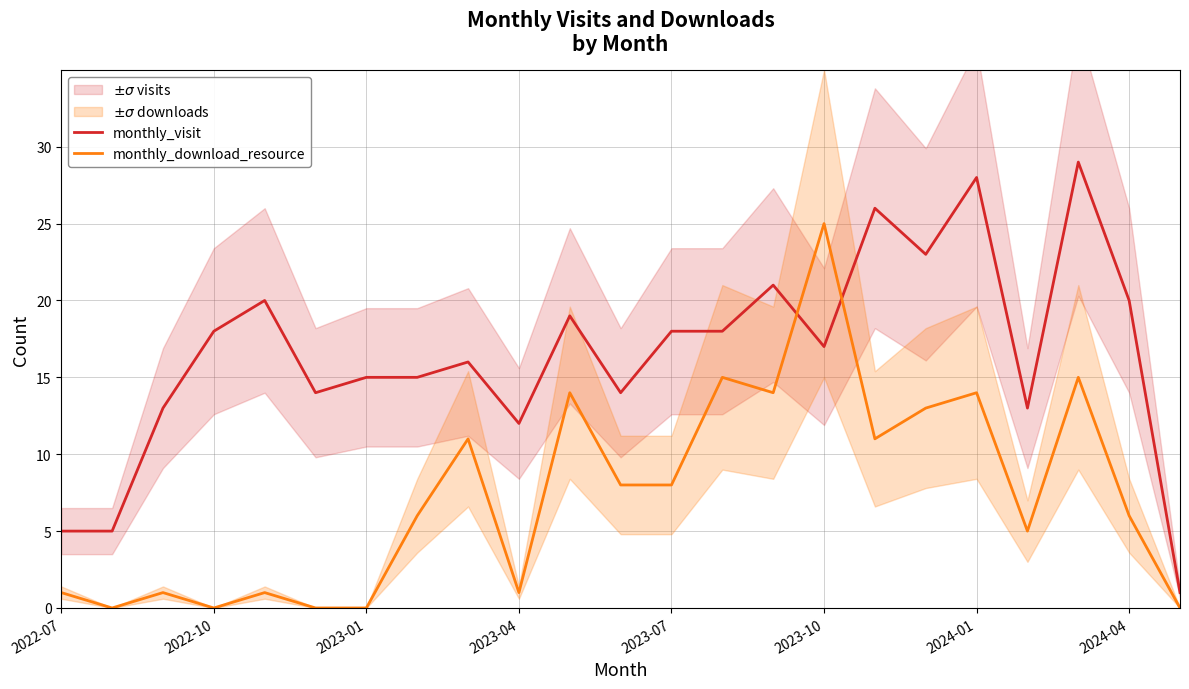

How many series are shown in this chart?

2